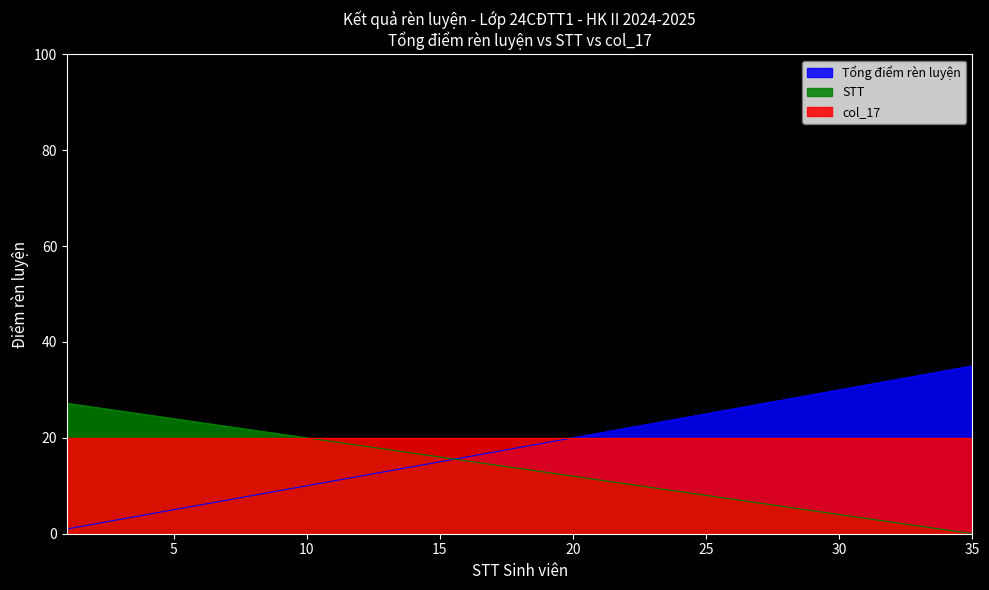

True or false: STT and col_17 cross at least once.

False